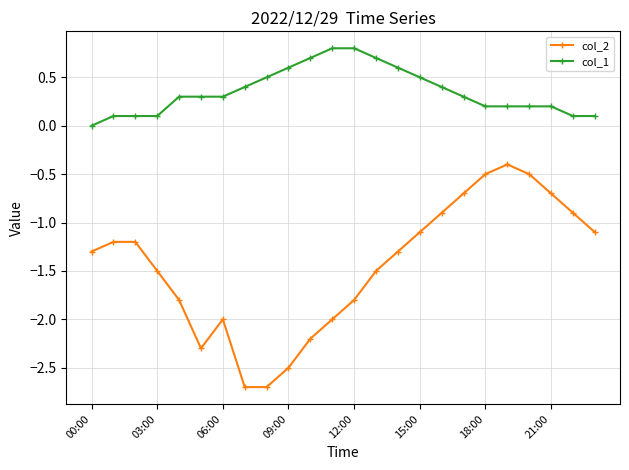

What is the average value of the col_2 series?

-1.4